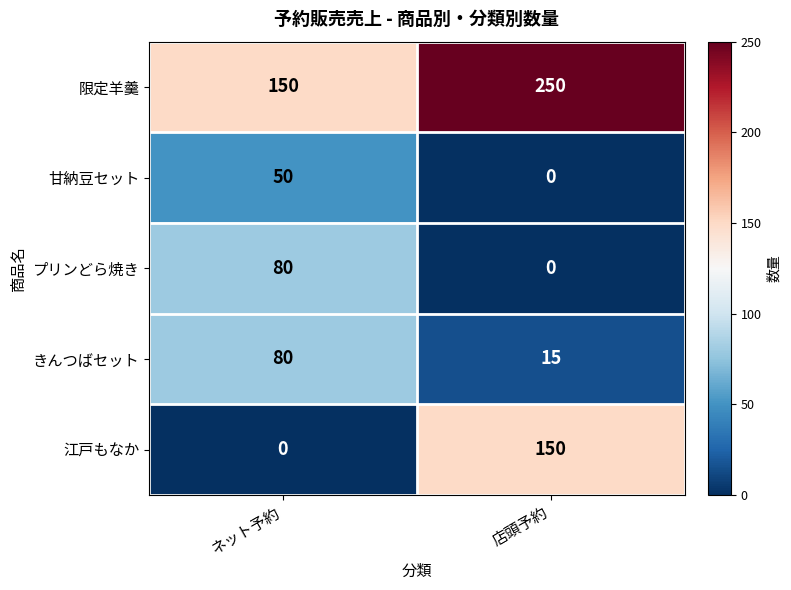

Read the プリンどら焼き value at ネット予約.

80